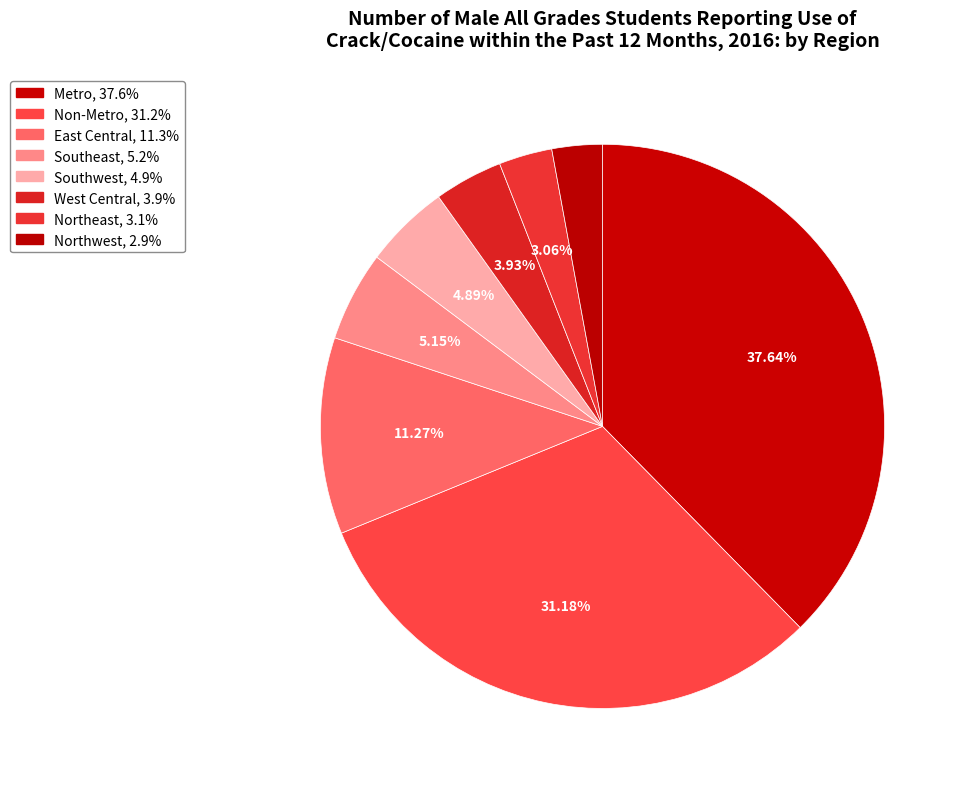

Approximately how many times larger is the value at Northeast compared to West Central?

0.8